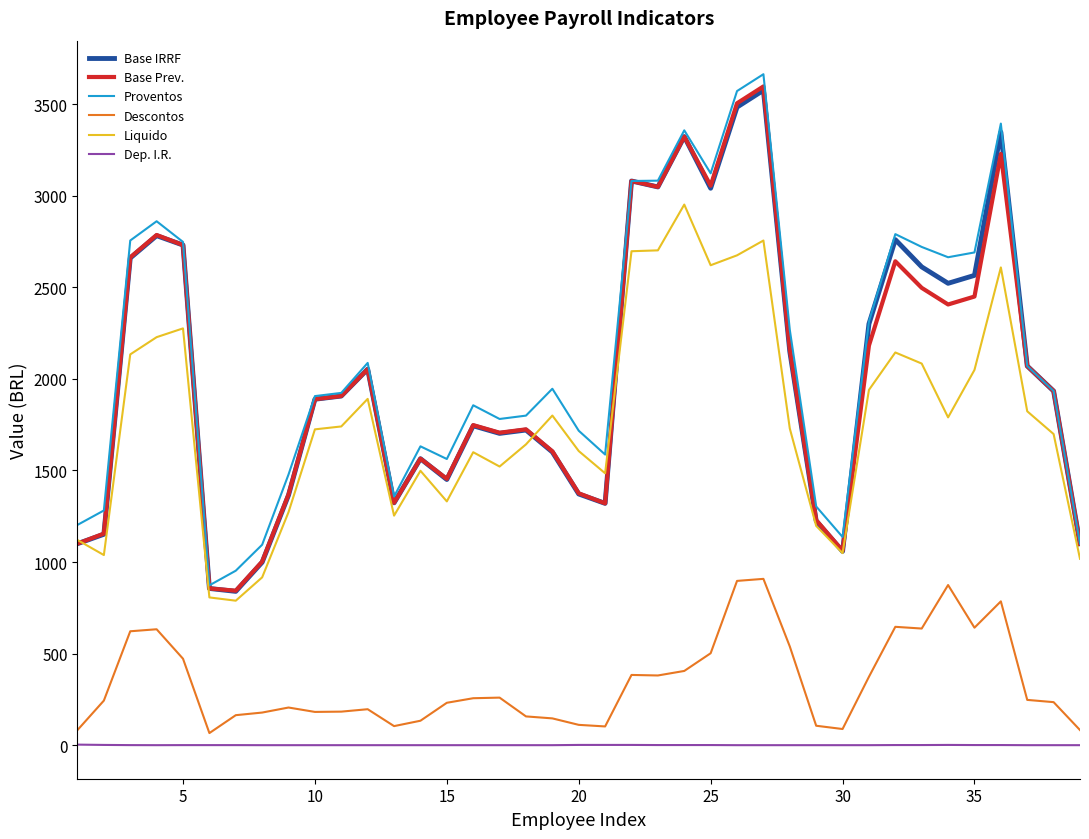

True or false: Base IRRF and Dep. I.R. cross at least once.

False